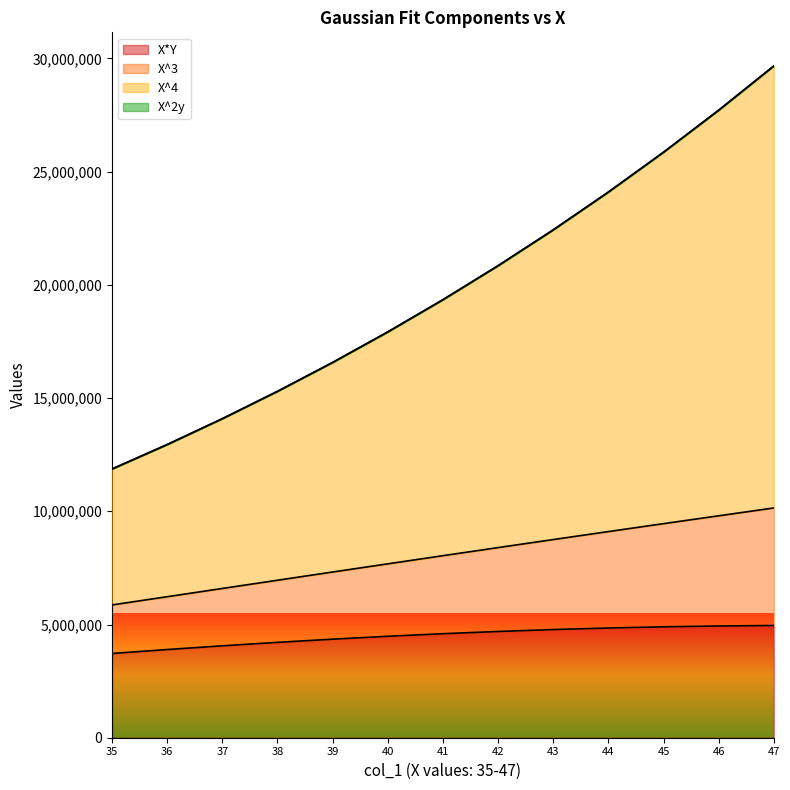

Reading right to left, list all the values displayed in this chart.

X*Y: 4955695.8	4934486.4	4897637.3	4844957.2	4776496.3	4692509.2	4593421.3	4479800.5	4352332.3	4211799.2	4059062.7	3895049.4	3720738.3
X^3: 29668481.3	27713947.8	25859142.2	24099205.9	22429617.7	20846156.8	19344869.4	17922040.4	16574168.1	15297943.8	14090234.1	12948066.2	11868616.1
X^4: 29665569.8	27711110.4	25856387.3	24096541.2	22427050.3	20843693.2	19342515.3	17919800.5	16572046.3	15295943.2	14088356.7	12946313.4	11866988.3
X^2y: 10146845.8	9801286.4	9453887.3	9104157.2	8751846.3	8396909.2	8039471.3	7679800.5	7318282.3	6955399.2	6591712.7	6227849.4	5864488.3